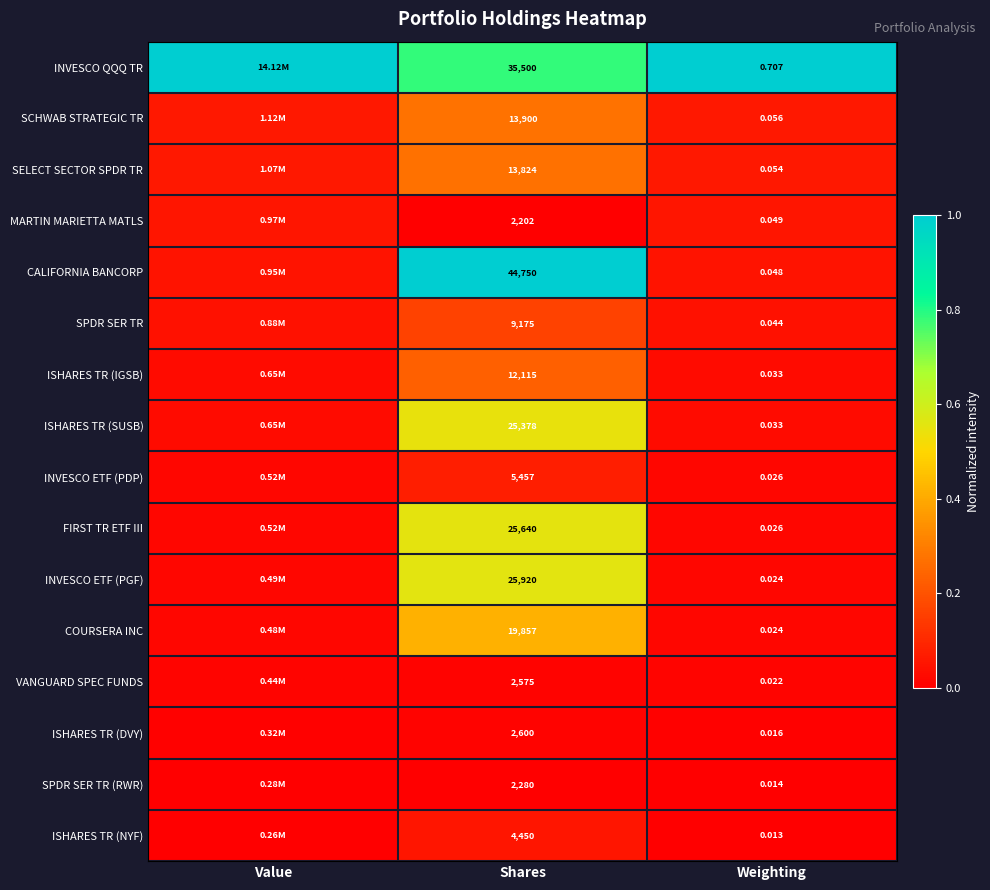

At Shares, list the series in order from smallest to largest.

MARTIN MARIETTA MATLS, SPDR SER TR (RWR), VANGUARD SPEC FUNDS, ISHARES TR (DVY), ISHARES TR (NYF), INVESCO ETF (PDP), SPDR SER TR, ISHARES TR (IGSB), SELECT SECTOR SPDR TR, SCHWAB STRATEGIC TR, COURSERA INC, ISHARES TR (SUSB), FIRST TR ETF III, INVESCO ETF (PGF), INVESCO QQQ TR, CALIFORNIA BANCORP